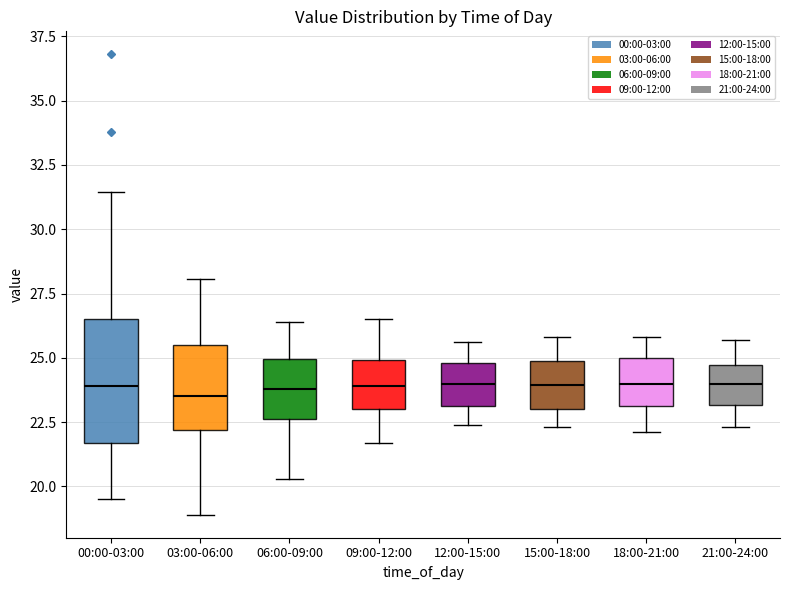

Reading left to right, read every box against the y-axis: the position of its median line, the range the box covers, and the ends of its whiskers. The values are not printed on the chart, so give them approximately, as read against the axis.

00:00-03:00: median 24.0, box 21.5 to 26.5, whiskers 19.5 to 31.5
03:00-06:00: median 23.5, box 22.0 to 25.5, whiskers 19.0 to 28.0
06:00-09:00: median 24.0, box 22.5 to 25.0, whiskers 20.5 to 26.5
09:00-12:00: median 24.0, box 23.0 to 25.0, whiskers 21.5 to 26.5
12:00-15:00: median 24.0, box 23.0 to 25.0, whiskers 22.5 to 25.5
15:00-18:00: median 24.0, box 23.0 to 25.0, whiskers 22.5 to 26.0
18:00-21:00: median 24.0, box 23.0 to 25.0, whiskers 22.0 to 26.0
21:00-24:00: median 24.0, box 23.0 to 24.5, whiskers 22.5 to 25.5